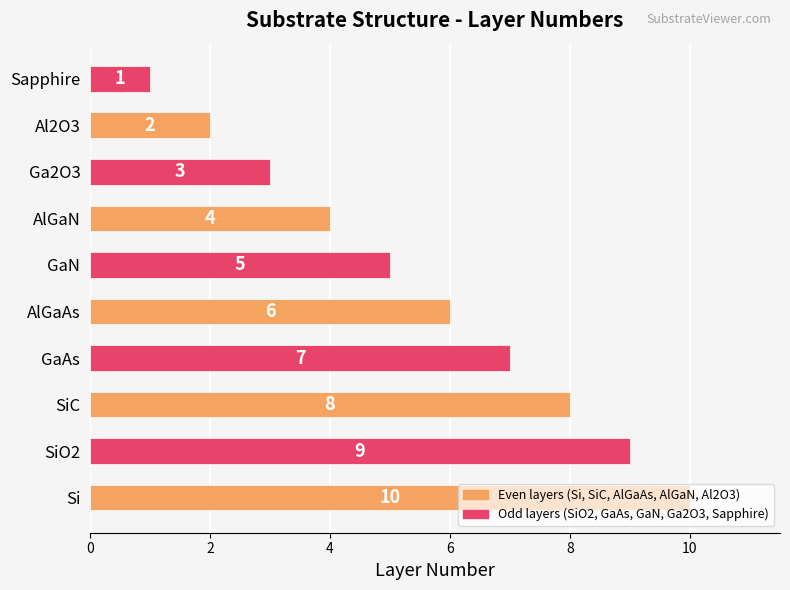

At which category does the chart reach its peak across all series?

Si